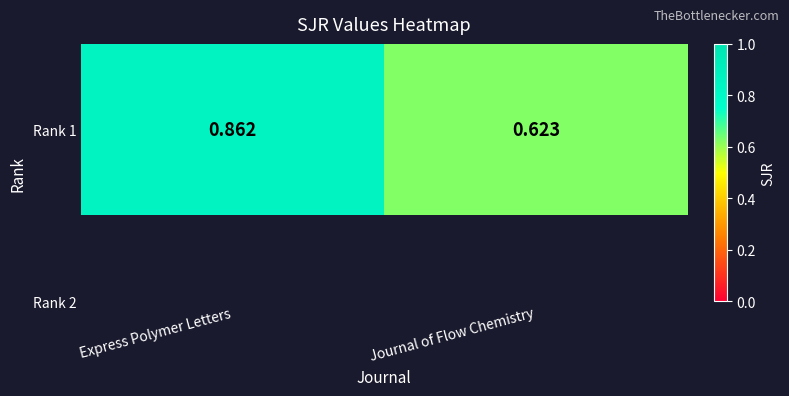

How many values are between 0 and 1?

2